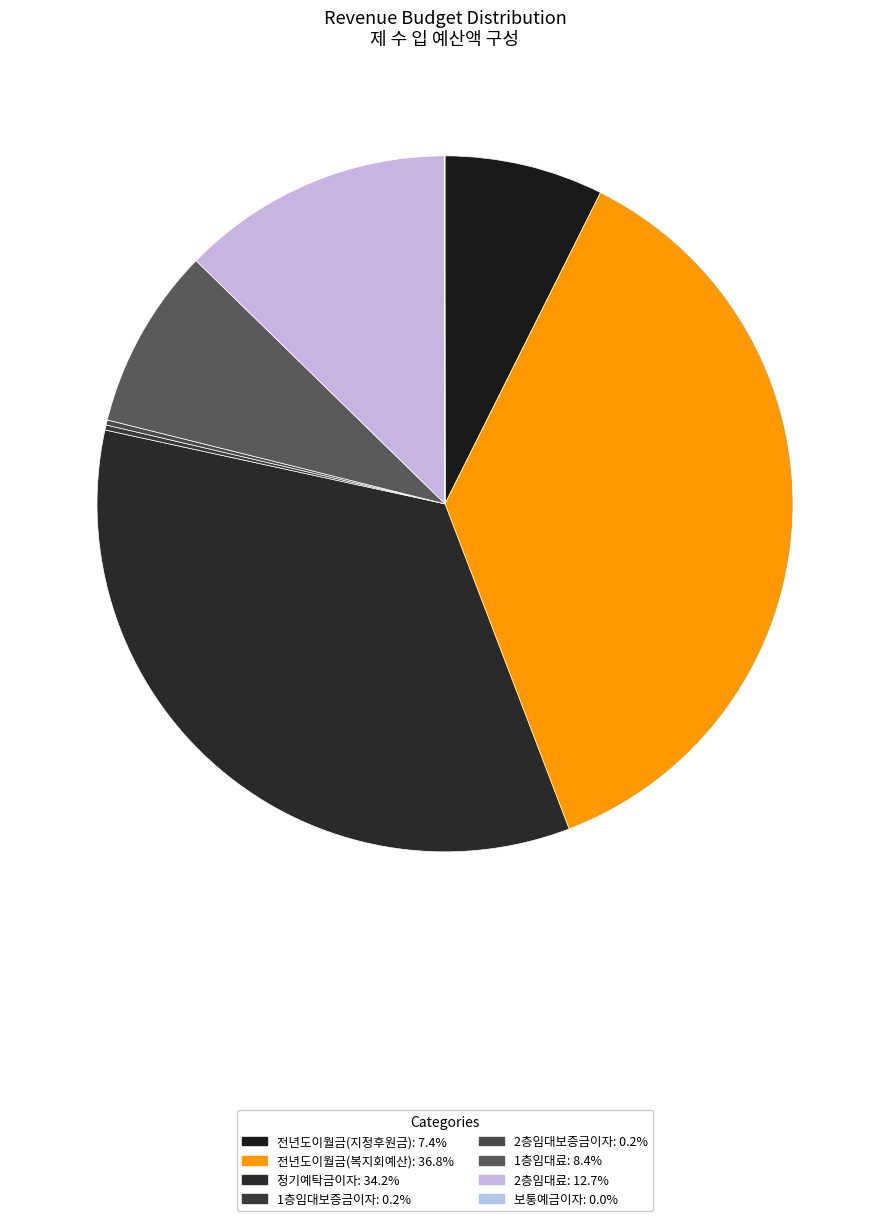

How many segments does this pie chart have?

8